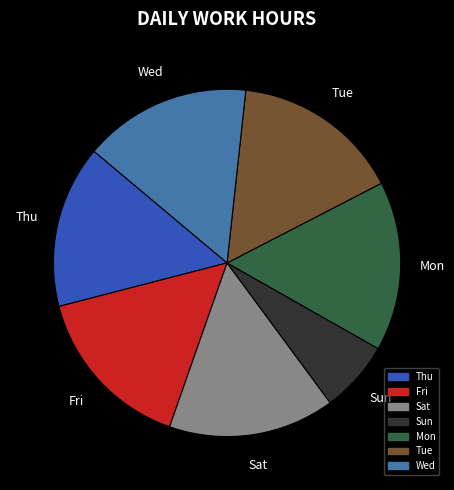

Is Tue the majority of the pie?

No